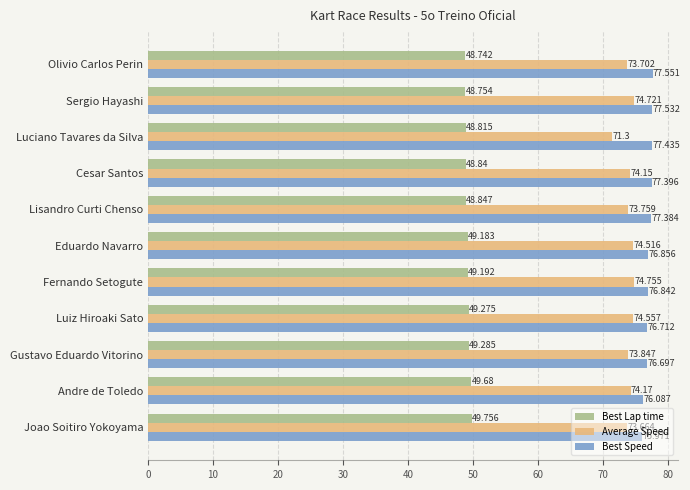

Which category has the highest value across all series?

Olivio Carlos Perin